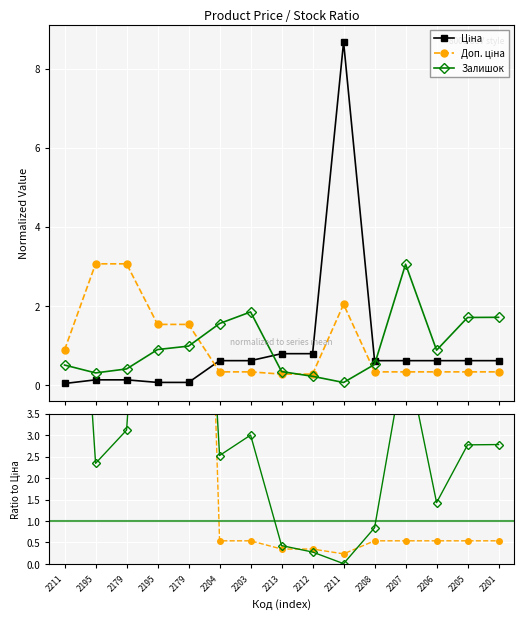

Between which two adjacent categories do Залишок and Залишок / Ціна first intersect?

2212 and 2211